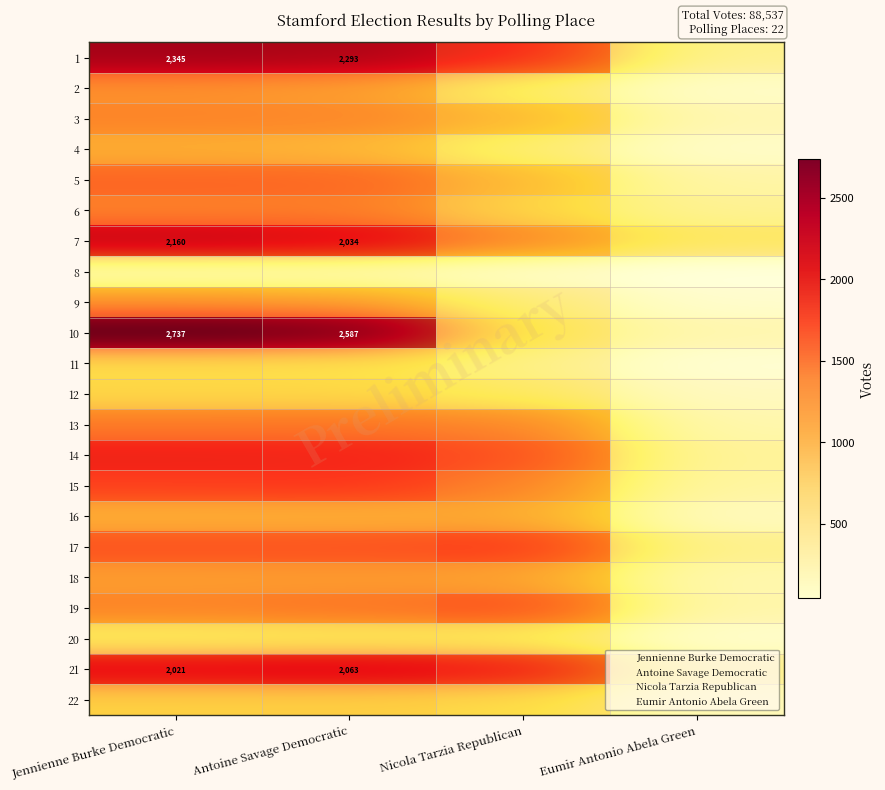

At how many categories does at least one series exceed 990?

3